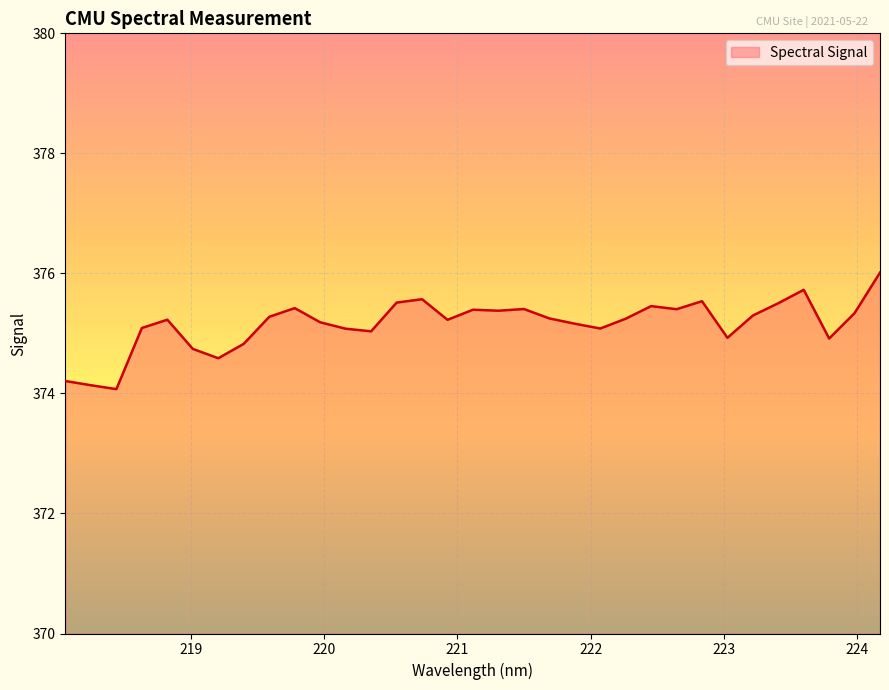

What is the minimum value shown in the chart?

374.1